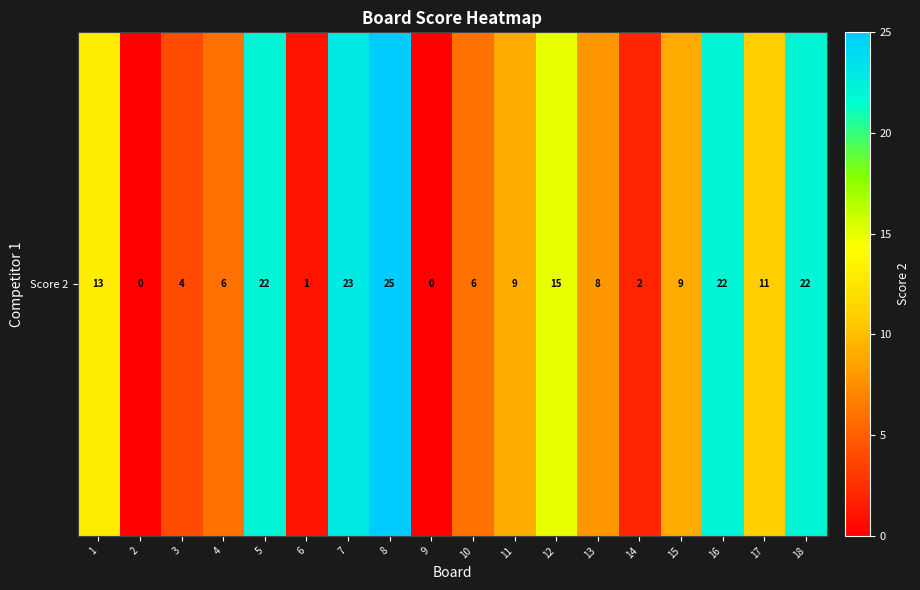

Rank the categories by value from highest to lowest.

8, 7, 5, 16, 18, 12, 1, 17, 11, 15, 13, 4, 10, 3, 14, 6, 2, 9